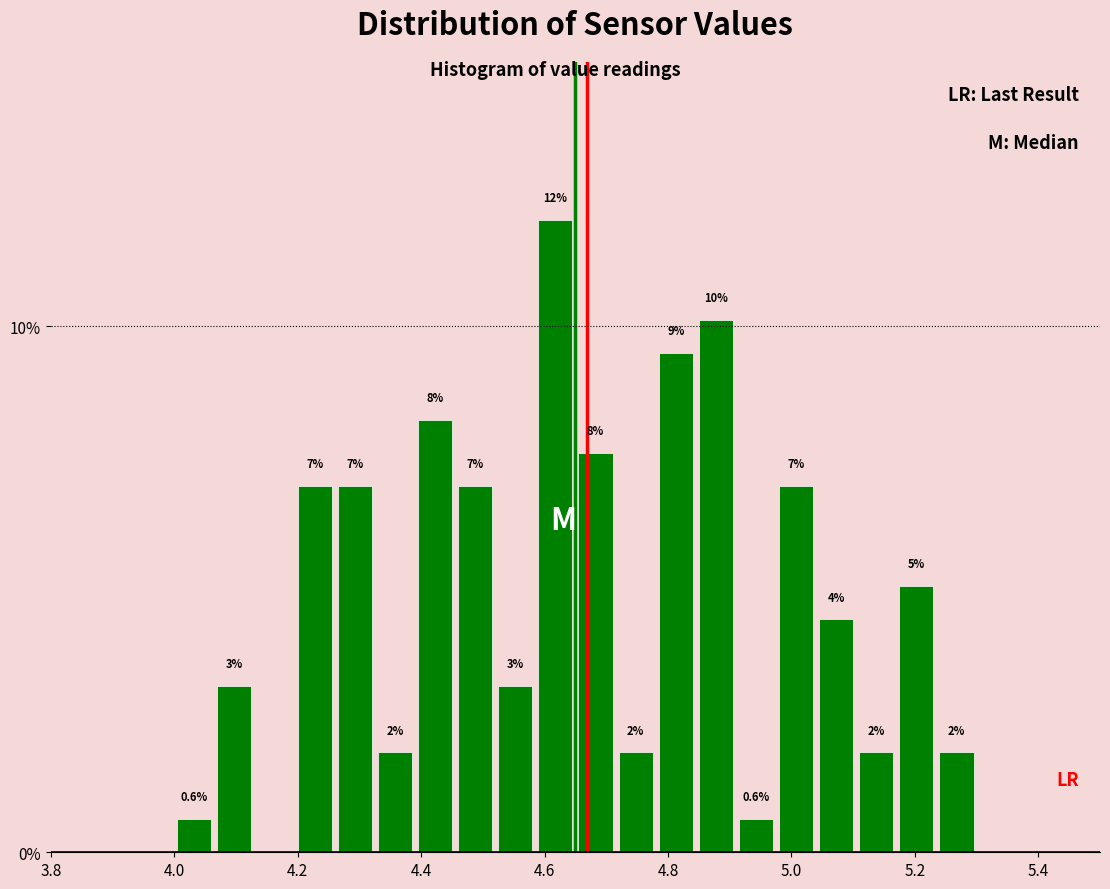

Around what value on the x-axis is the tallest bar? Give the approximate position of its centre, as read against the axis.

4.62